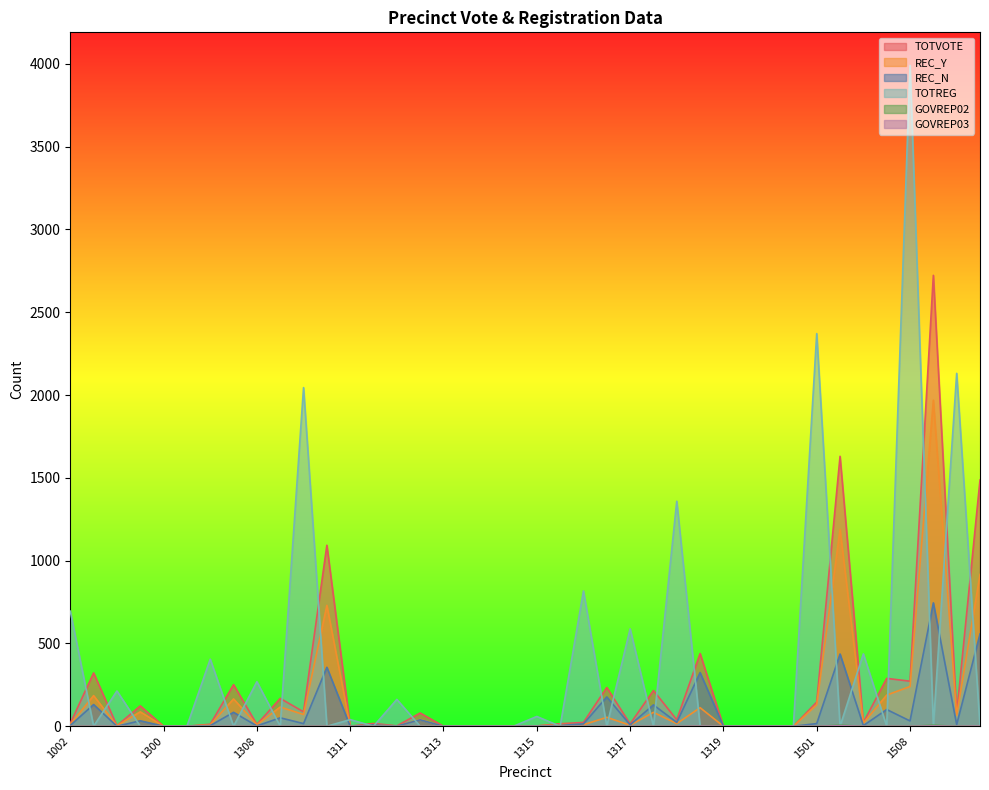

Rank the series at 1300 from highest to lowest value.

TOTVOTE, REC_Y, REC_N, TOTREG, GOVREP02, GOVREP03